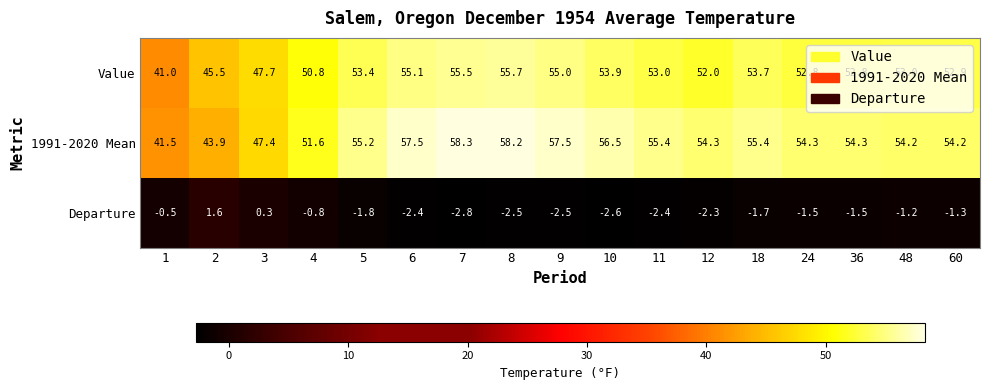

At which label does 1991-2020 Mean first exceed 54?

5